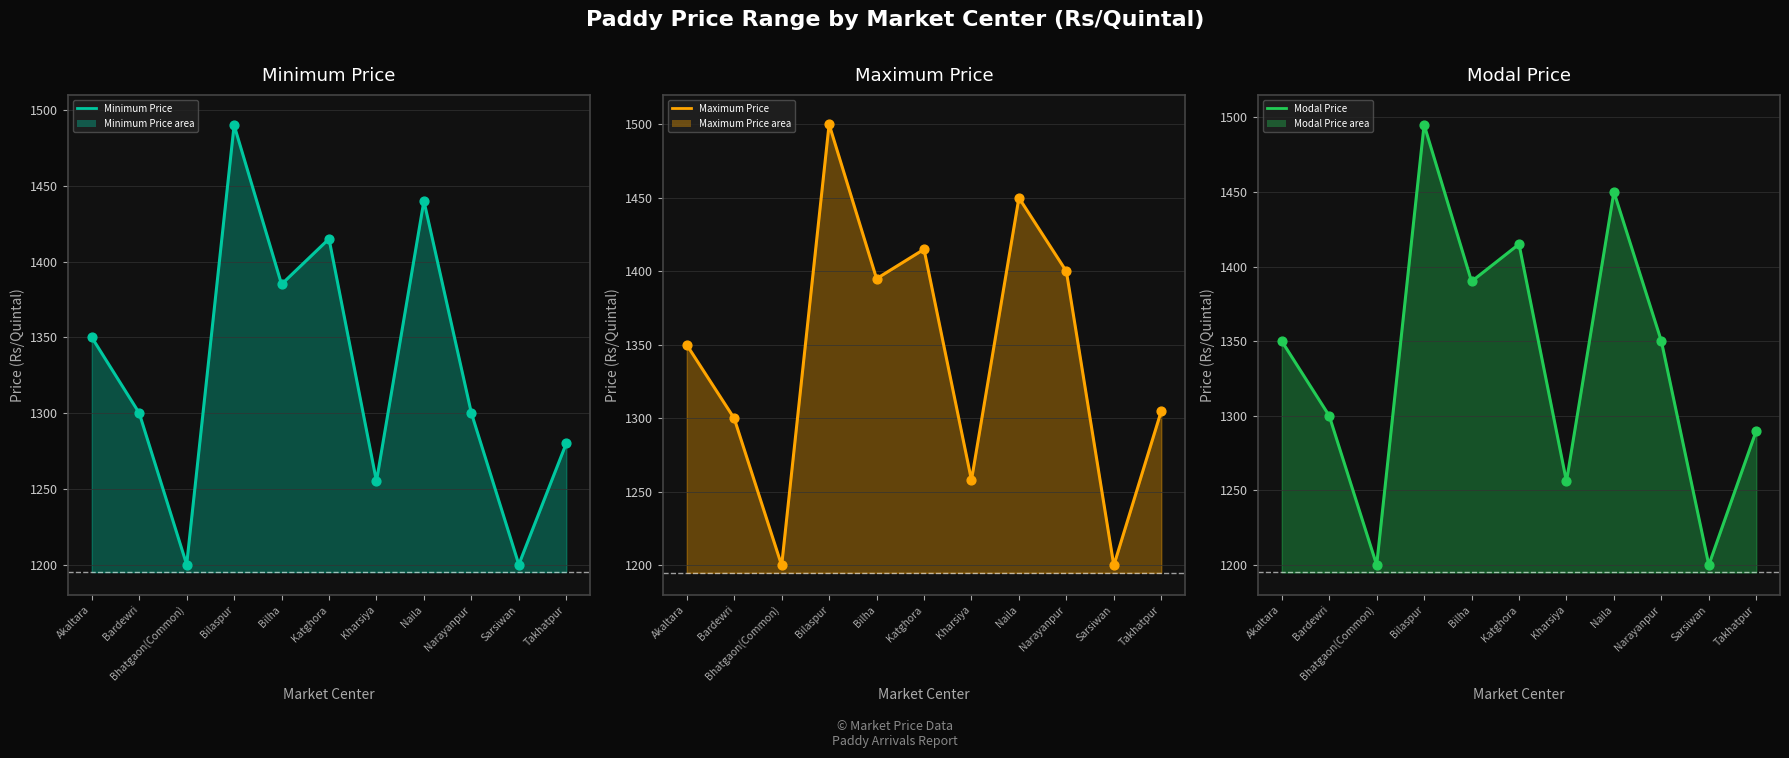

Which series has the largest total across all categories?

Maximum Price line